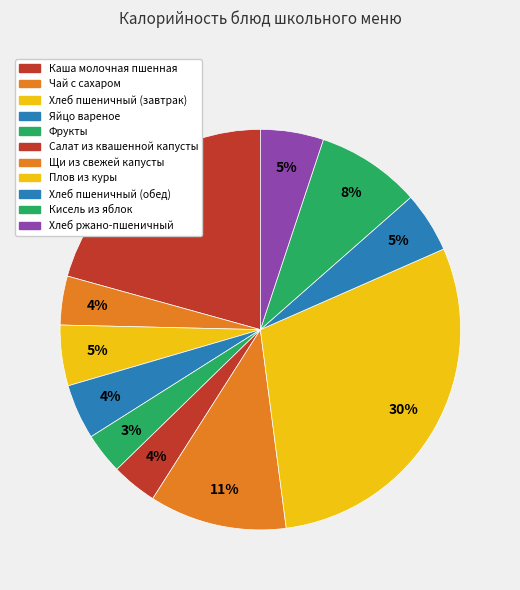

How many segments does this pie chart have?

11